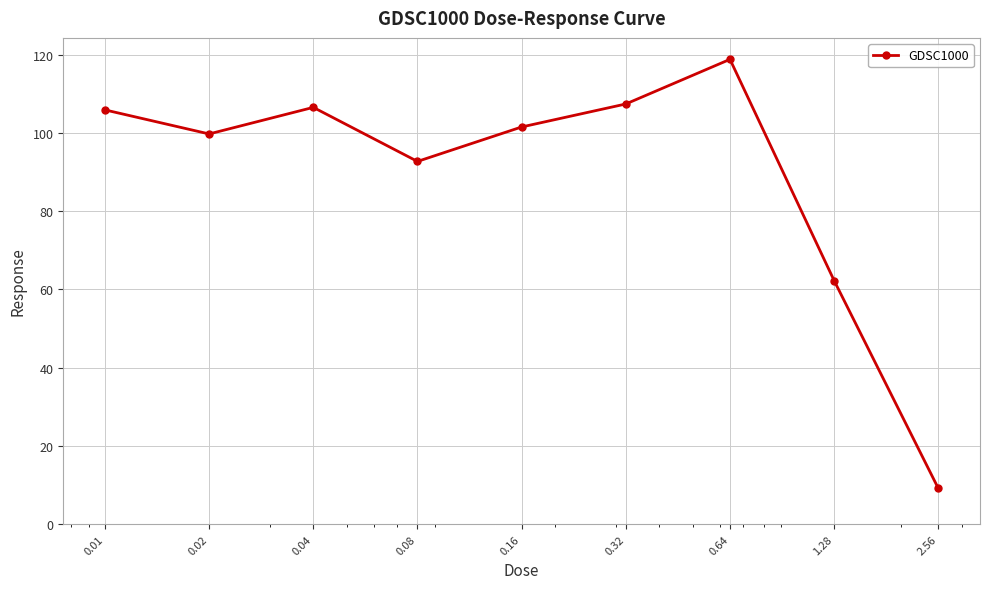

What is the maximum value shown in the chart?

118.8